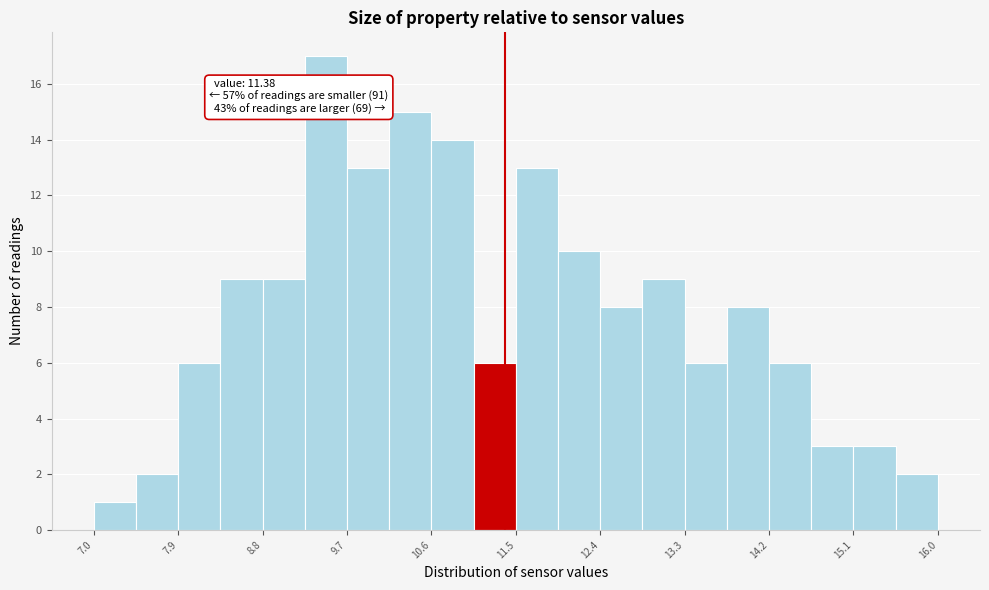

Over which range of the x-axis is the bar tallest?

9.25 to 9.70